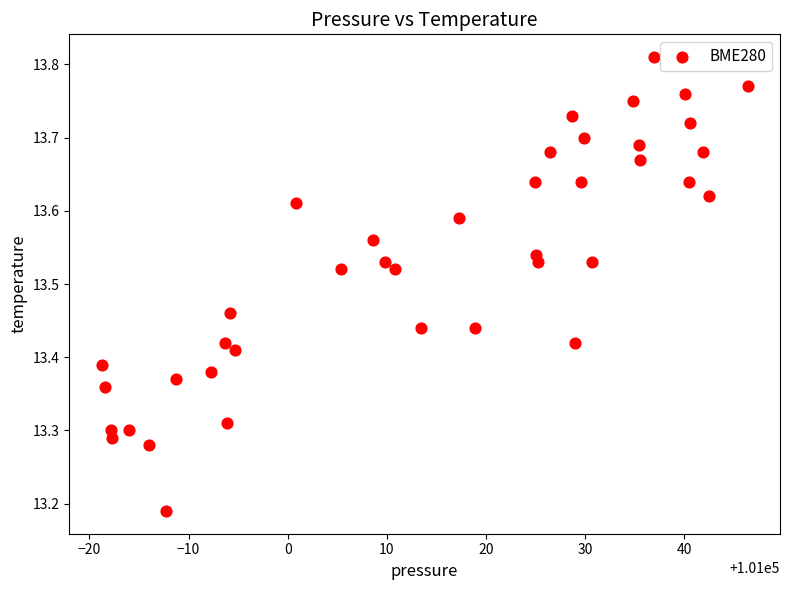

What is the range of X values (max minus min)?

65.2